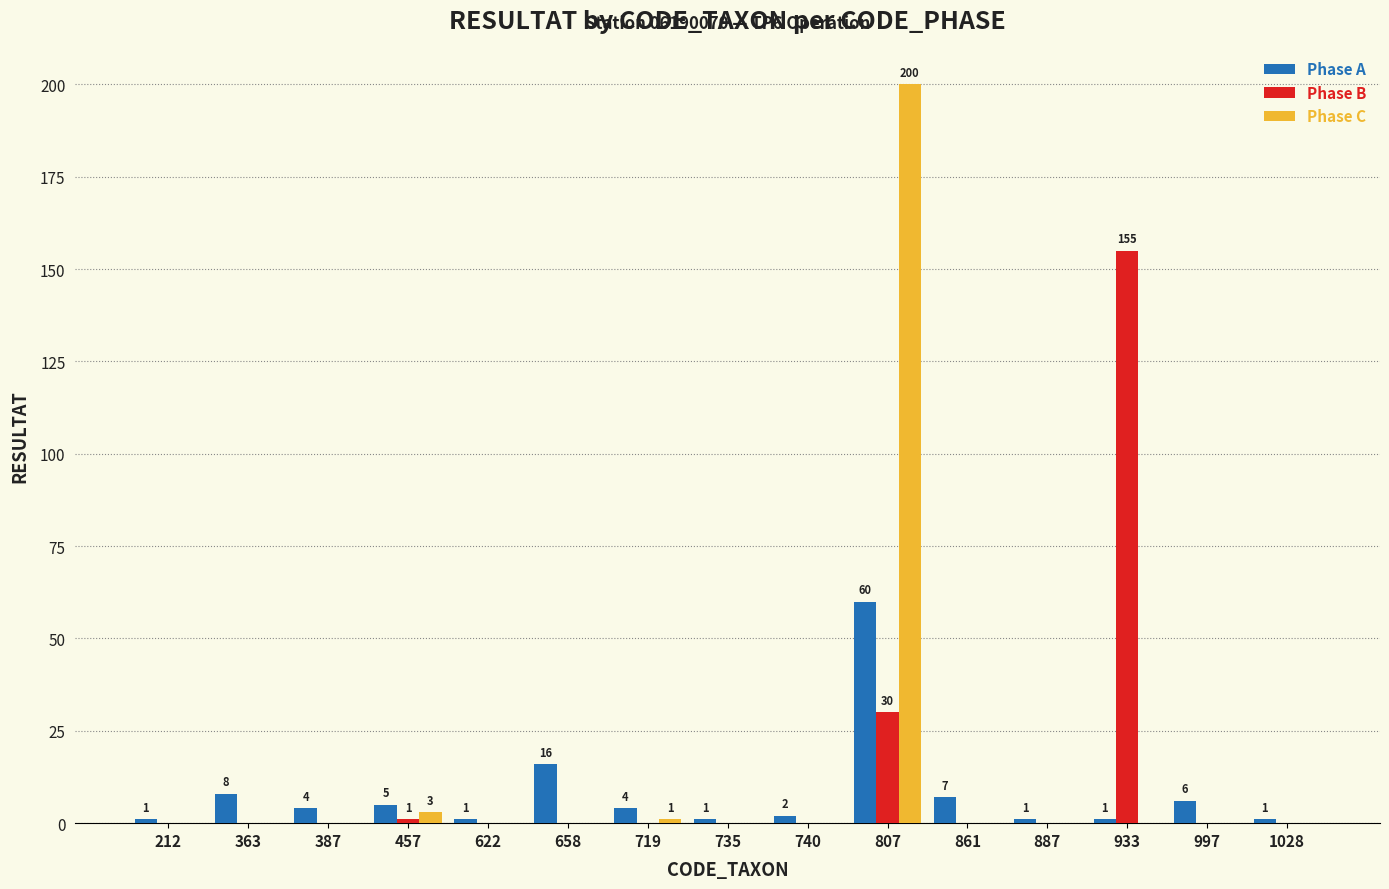

Reading left to right, extract all data points from this chart.

Phase A: 1	8	4	5	1	16	4	1	2	60	7	1	1	6	1
Phase B: 0	0	0	1	0	0	0	0	0	30	0	0	155	0	0
Phase C: 0	0	0	3	0	0	1	0	0	200	0	0	0	0	0